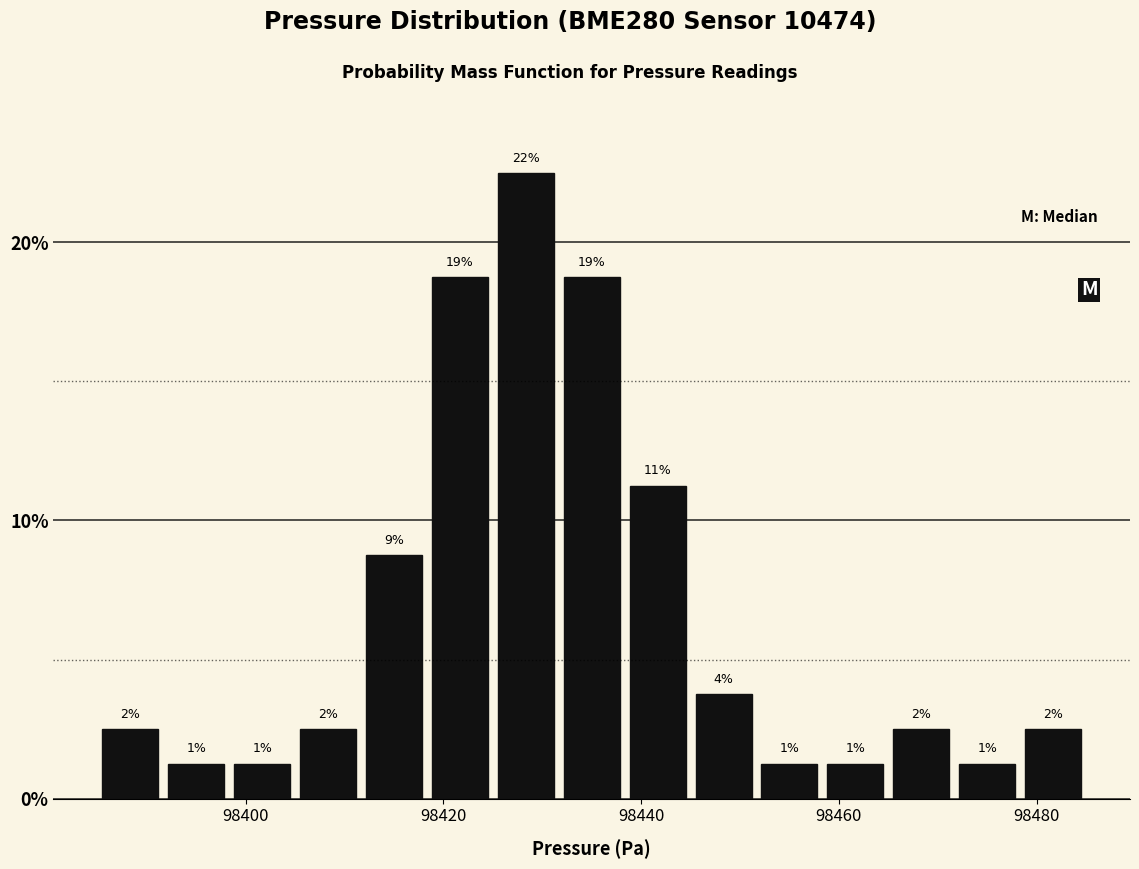

Read against the x-axis, roughly where is the centre of the tallest bar?

98428